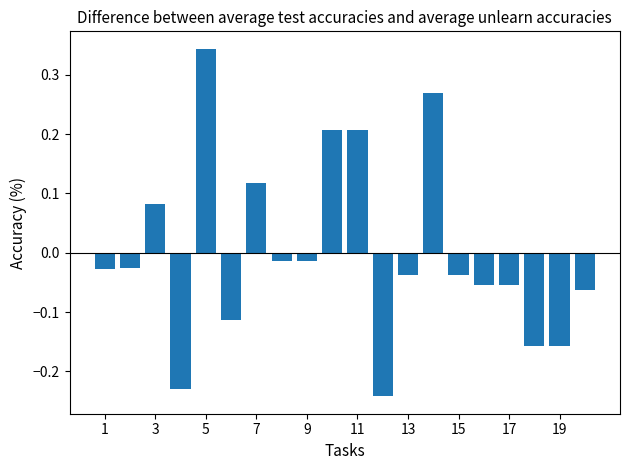

Are the bars horizontal?

No